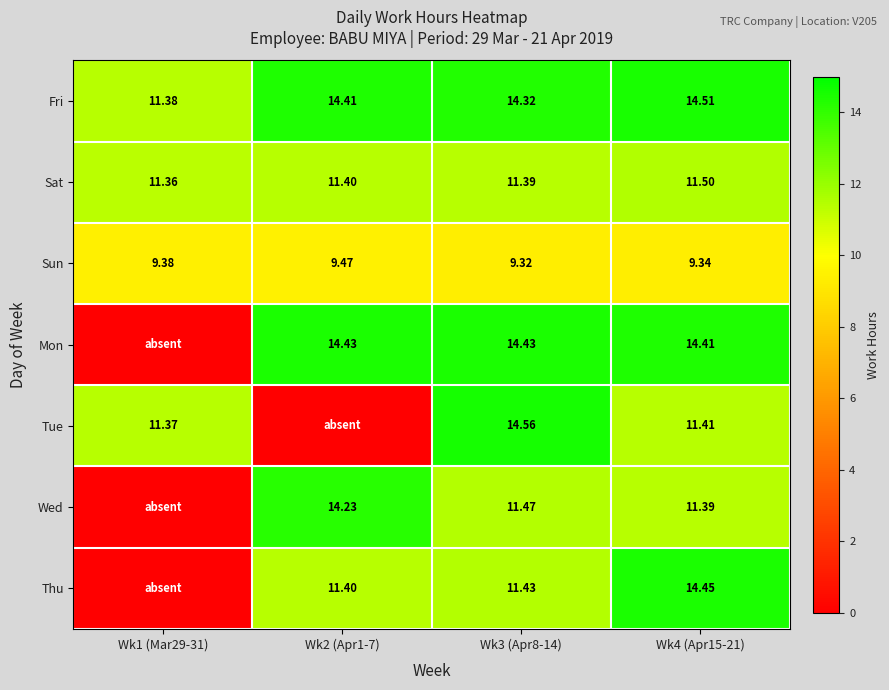

List the labels in order of Sat value, smallest first.

Wk1 (Mar29-31), Wk3 (Apr8-14), Wk2 (Apr1-7), Wk4 (Apr15-21)